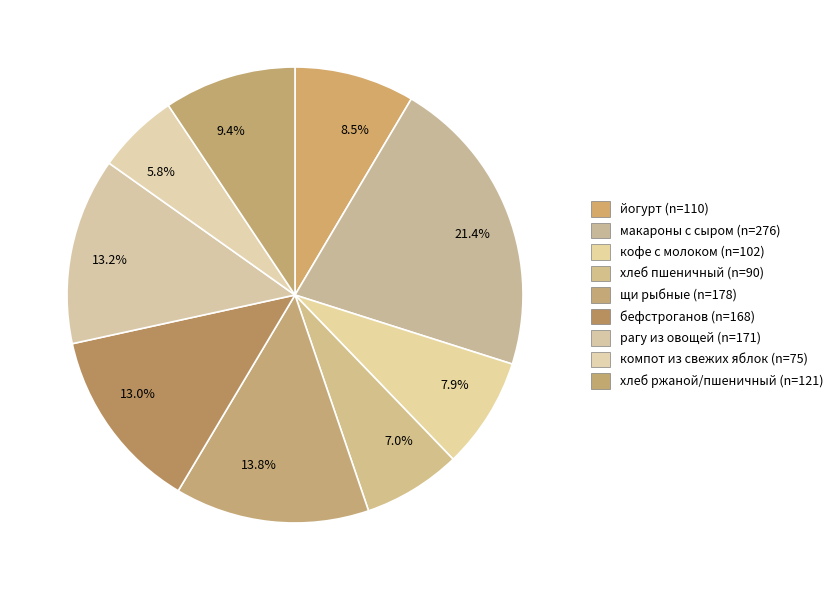

To the nearest percent, what is the difference between the largest and smallest slice percentages?

16%